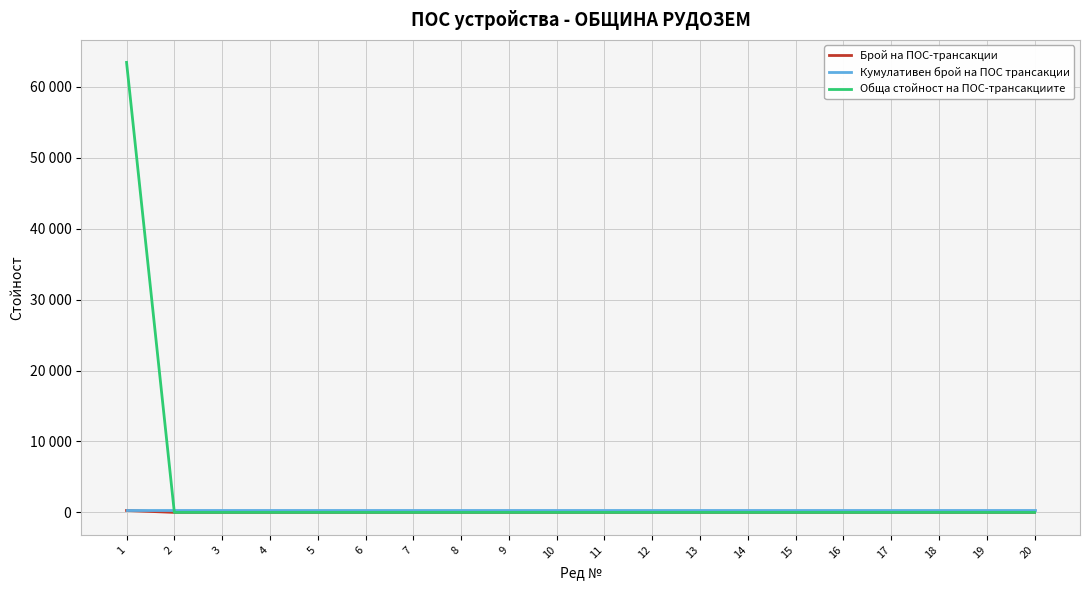

Does the chart display data point markers on the line(s)?

No